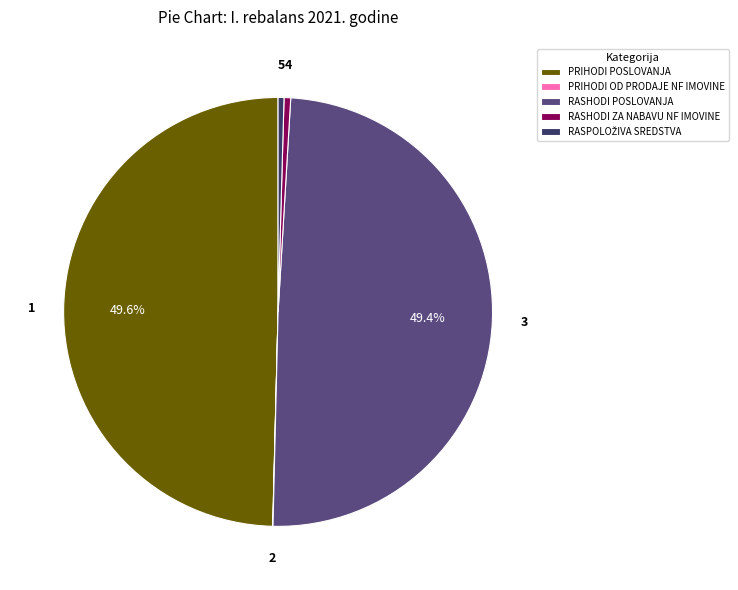

Does any single category account for the majority?

No